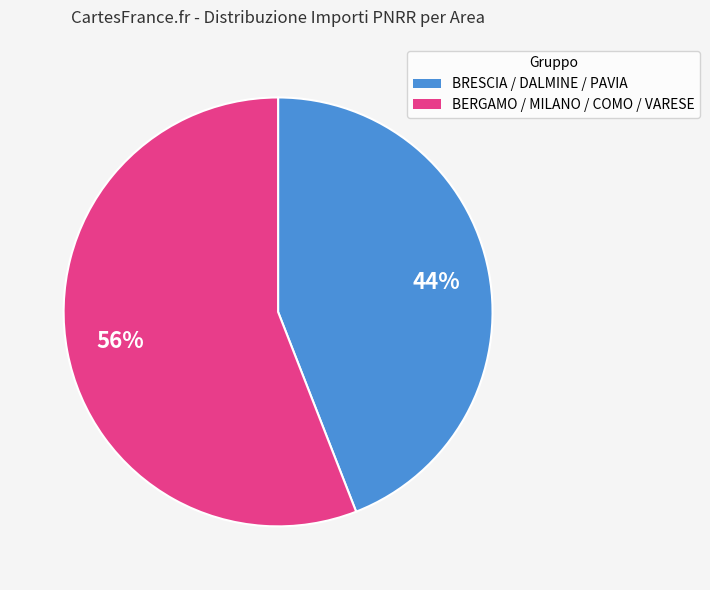

Is there a majority slice in this chart?

Yes